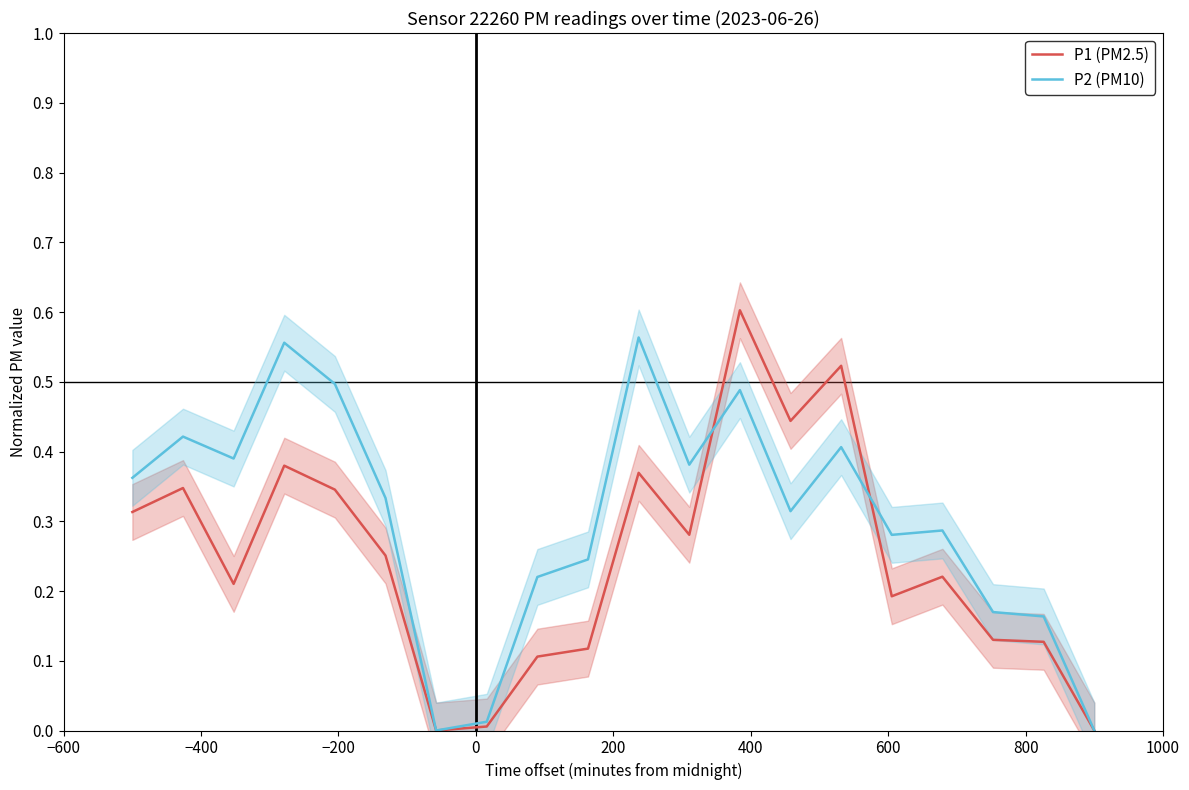

How many series are shown in this chart?

2